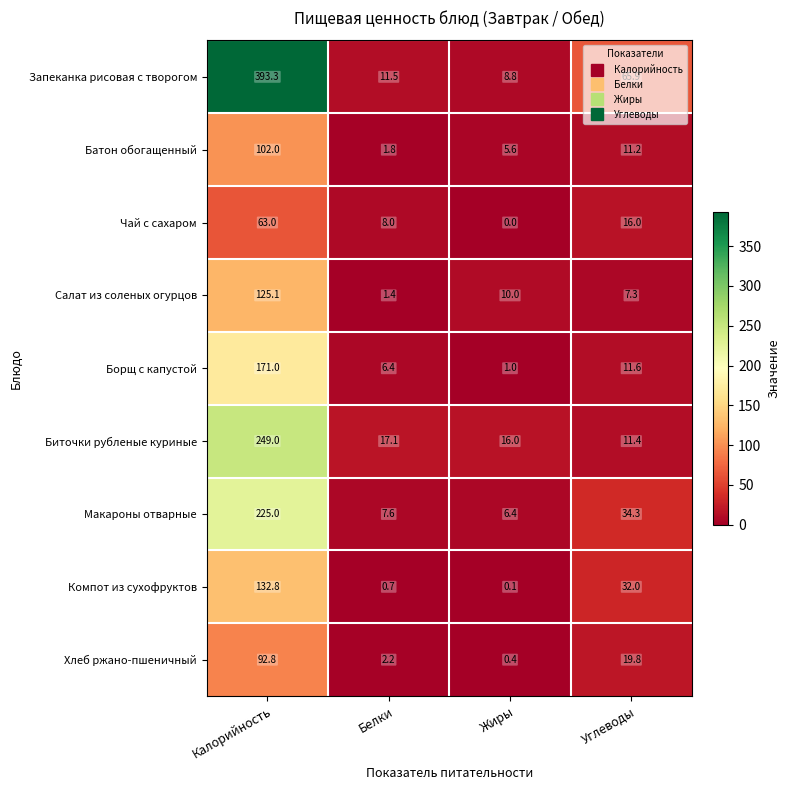

True or false: Компот из сухофруктов has a value of 42.6 at Углеводы.

False